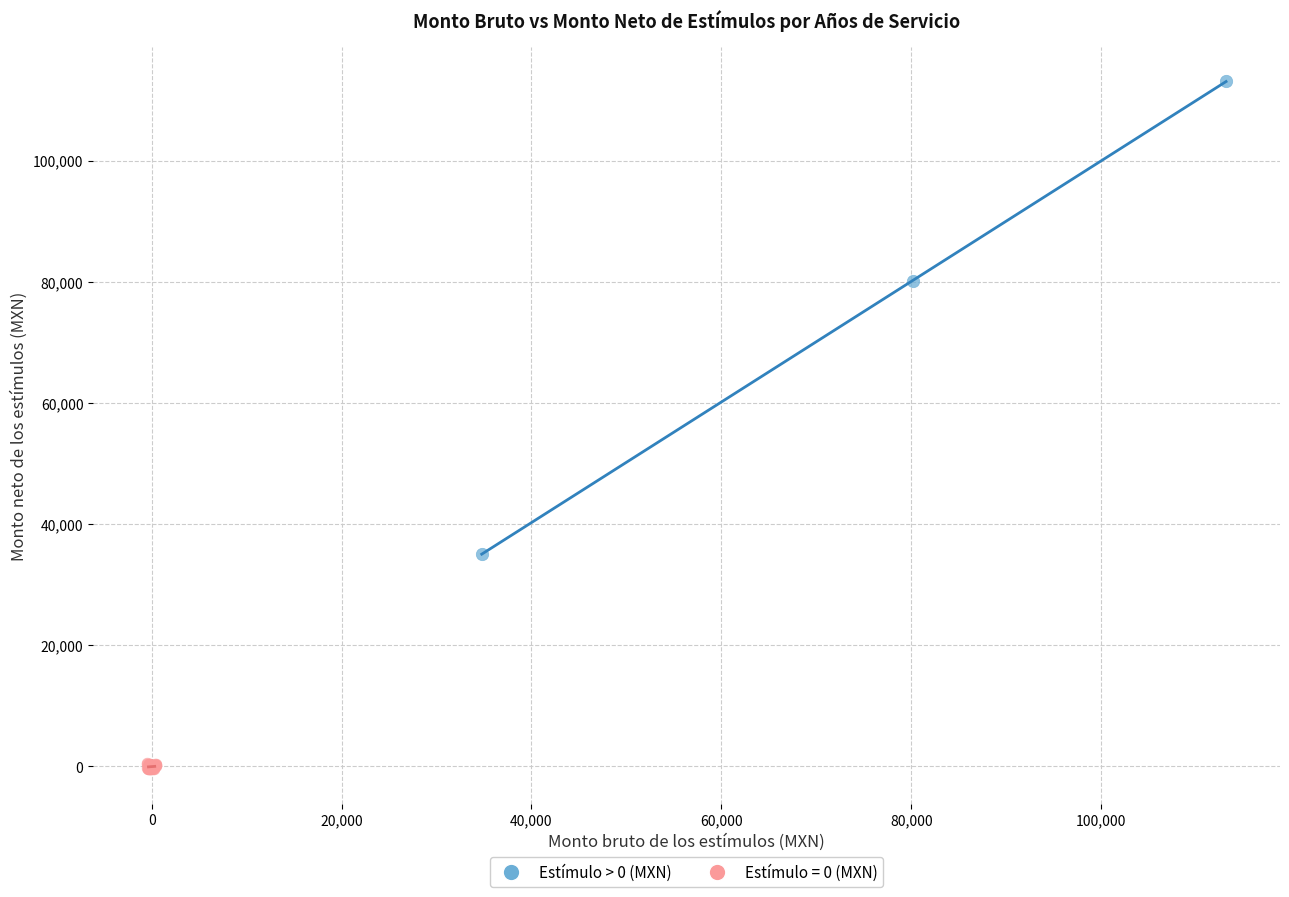

Which series reaches the maximum Y coordinate?

Estímulo > 0 (MXN)